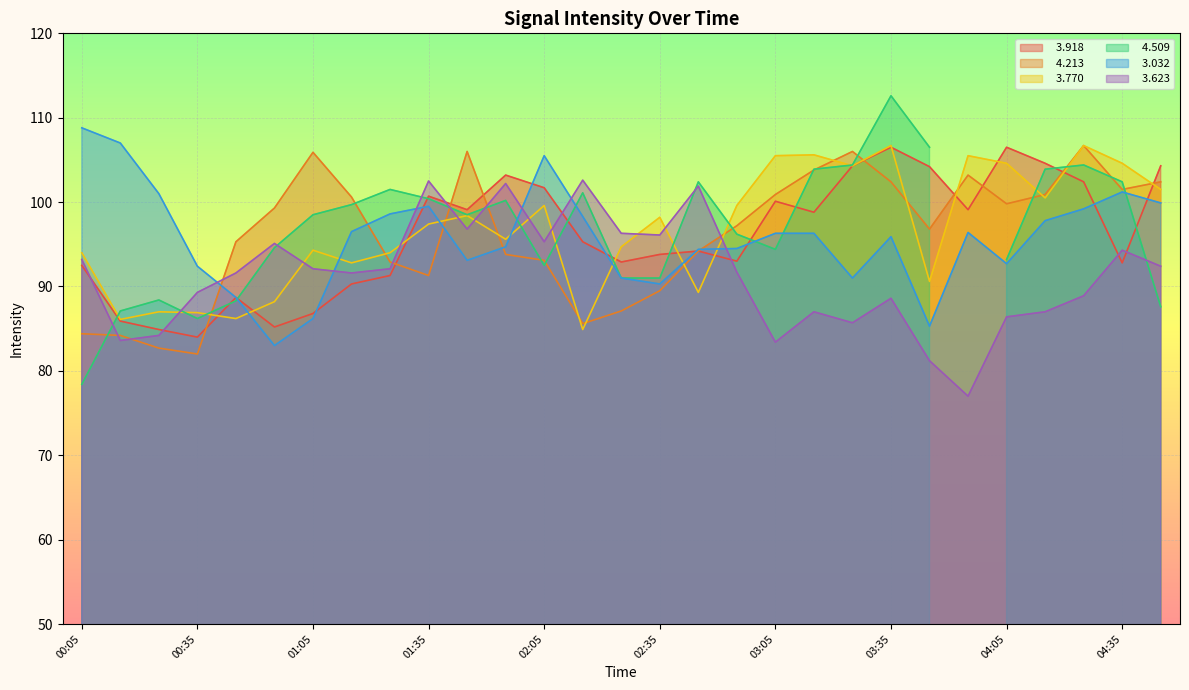

How many values in the   3.032 series are below 96?

14